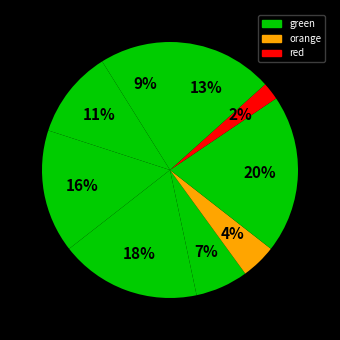

Count the number of slices in the pie.

9